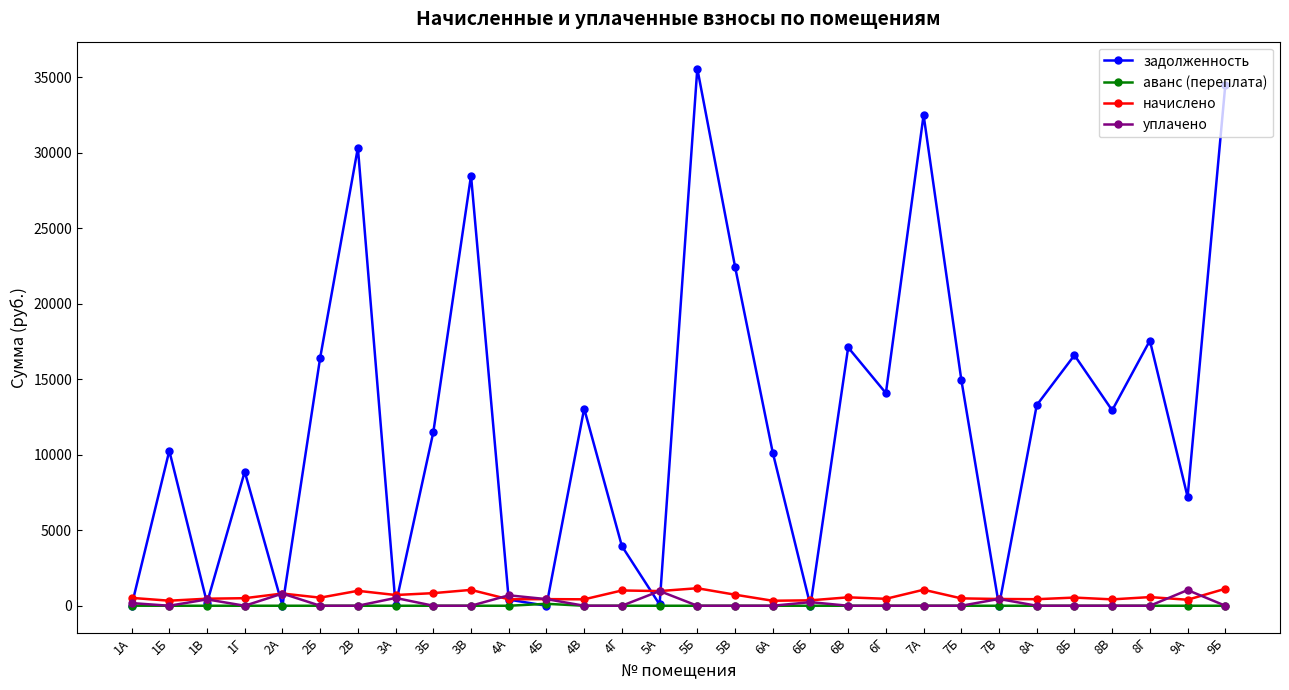

Which series has the widest spread of values?

задолженность